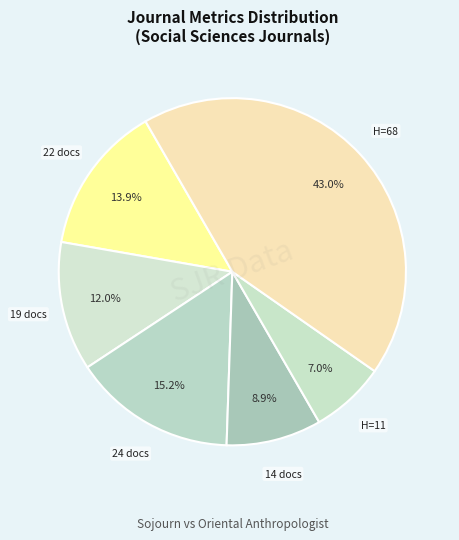

Count the number of slices in the pie.

6